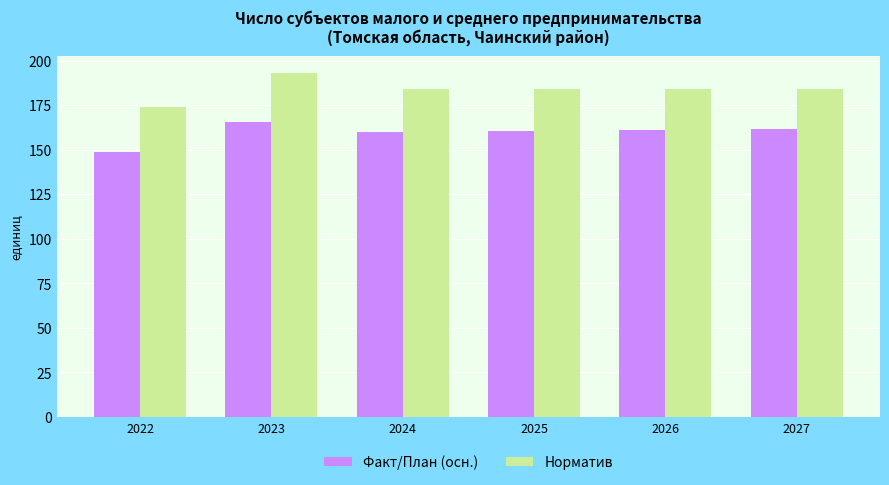

What is the sum of the Норматив values at 2025 and 2027?

368.0